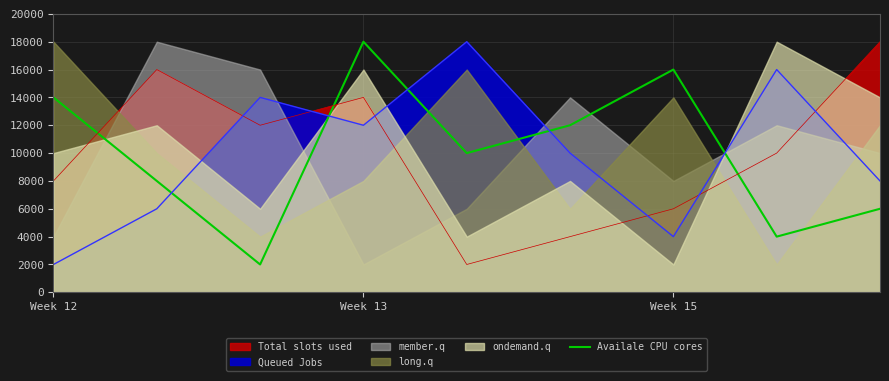

What is the sum of all values?

90000